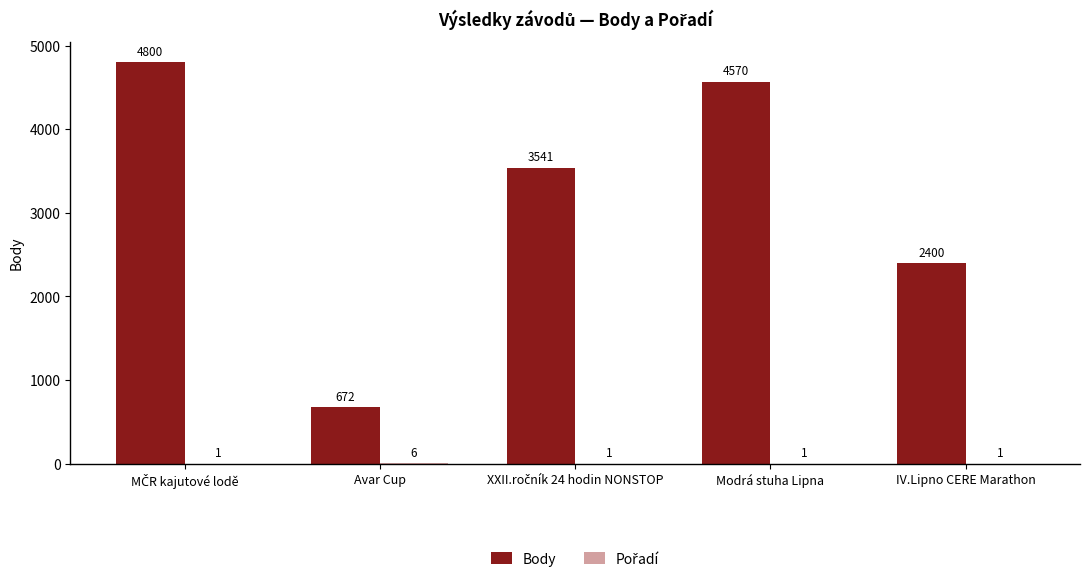

Which series has the largest total across all categories?

Body